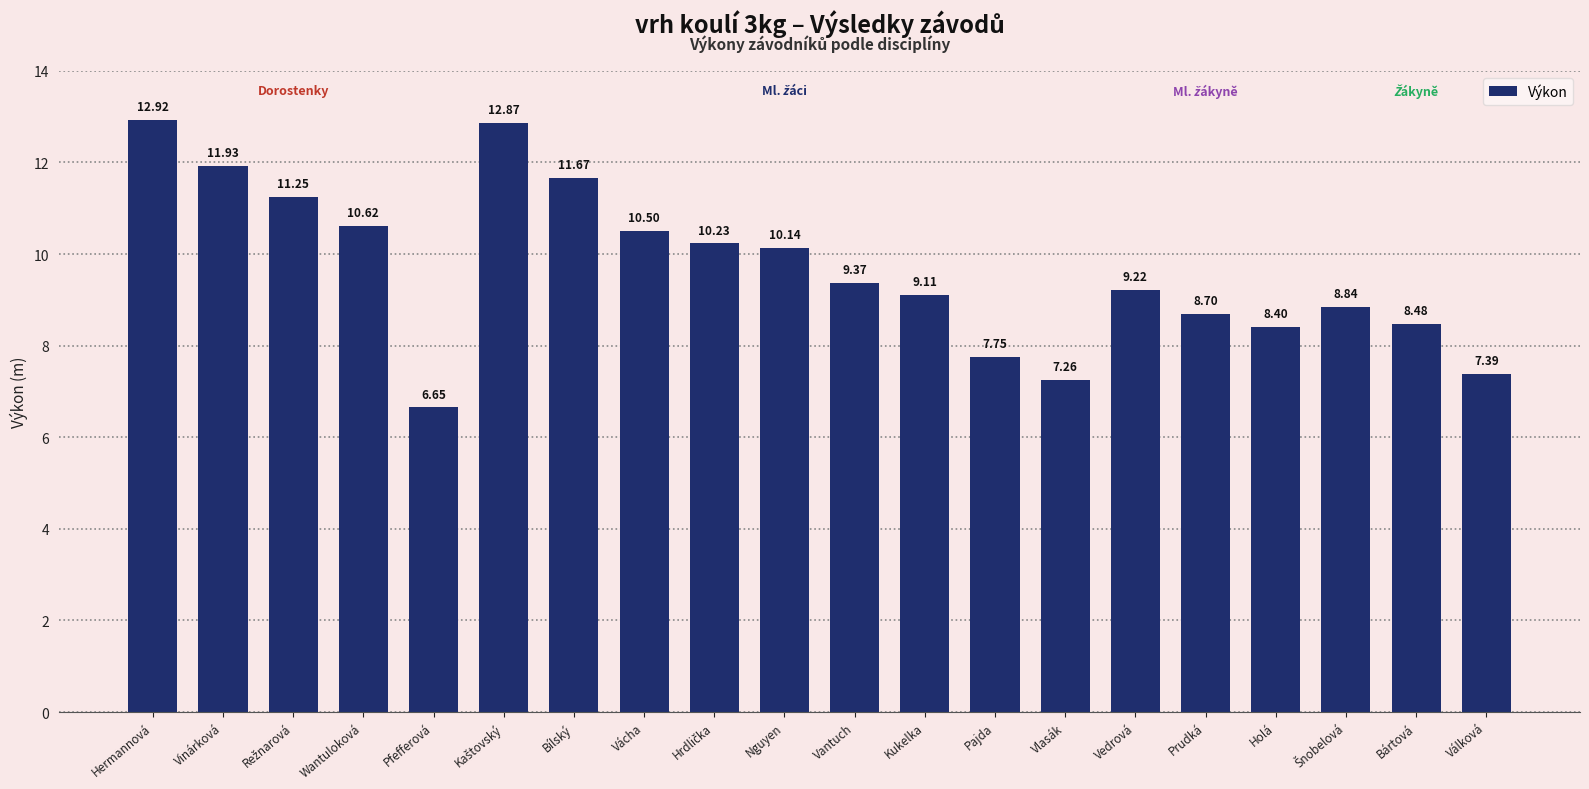

What is the difference between the maximum and minimum values?

6.3